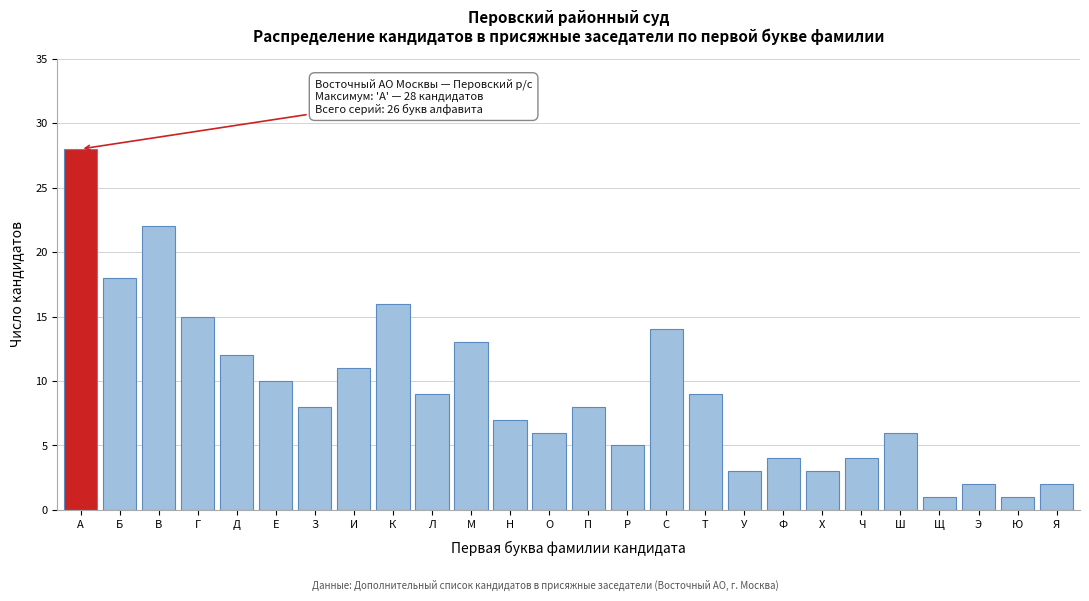

Reading left to right, transcribe all the data shown in this chart.

А=28	Б=18	В=22	Г=15	Д=12	Е=10	З=8	И=11	К=16	Л=9	М=13	Н=7	О=6	П=8	Р=5	С=14	Т=9	У=3	Ф=4	Х=3	Ч=4	Ш=6	Щ=1	Э=2	Ю=1	Я=2